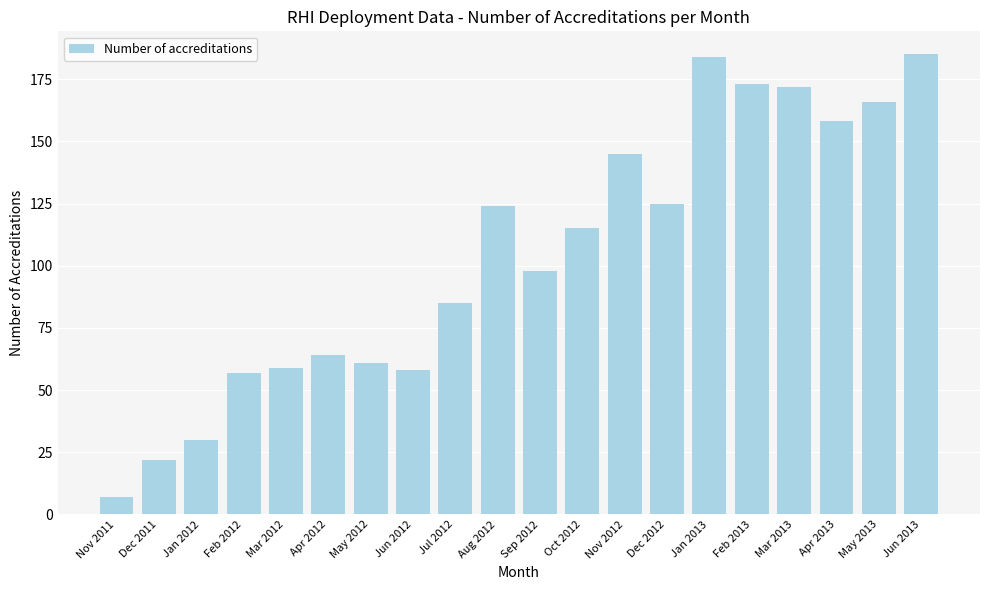

Reading right to left, transcribe all the data shown in this chart.

Jun 2013=185	May 2013=166	Apr 2013=158	Mar 2013=172	Feb 2013=173	Jan 2013=184	Dec 2012=125	Nov 2012=145	Oct 2012=115	Sep 2012=98	Aug 2012=124	Jul 2012=85	Jun 2012=58	May 2012=61	Apr 2012=64	Mar 2012=59	Feb 2012=57	Jan 2012=30	Dec 2011=22	Nov 2011=7